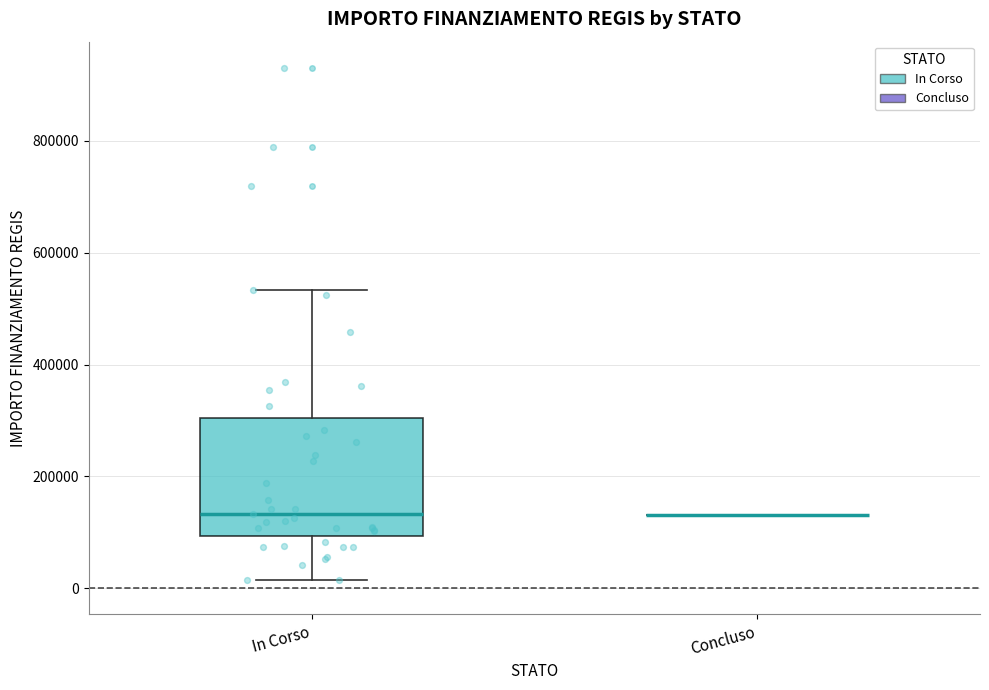

Reading left to right, transcribe this box plot: for each box, give where its median line is, the range the box spans, and where its two whiskers end, as read against the y-axis. The values are not printed on the chart, so give them approximately, as read against the axis.

In Corso: median 140000, box 100000 to 300000, whiskers 20000 to 540000
Concluso: box collapsed to a line at 140000, whiskers 140000 to 140000